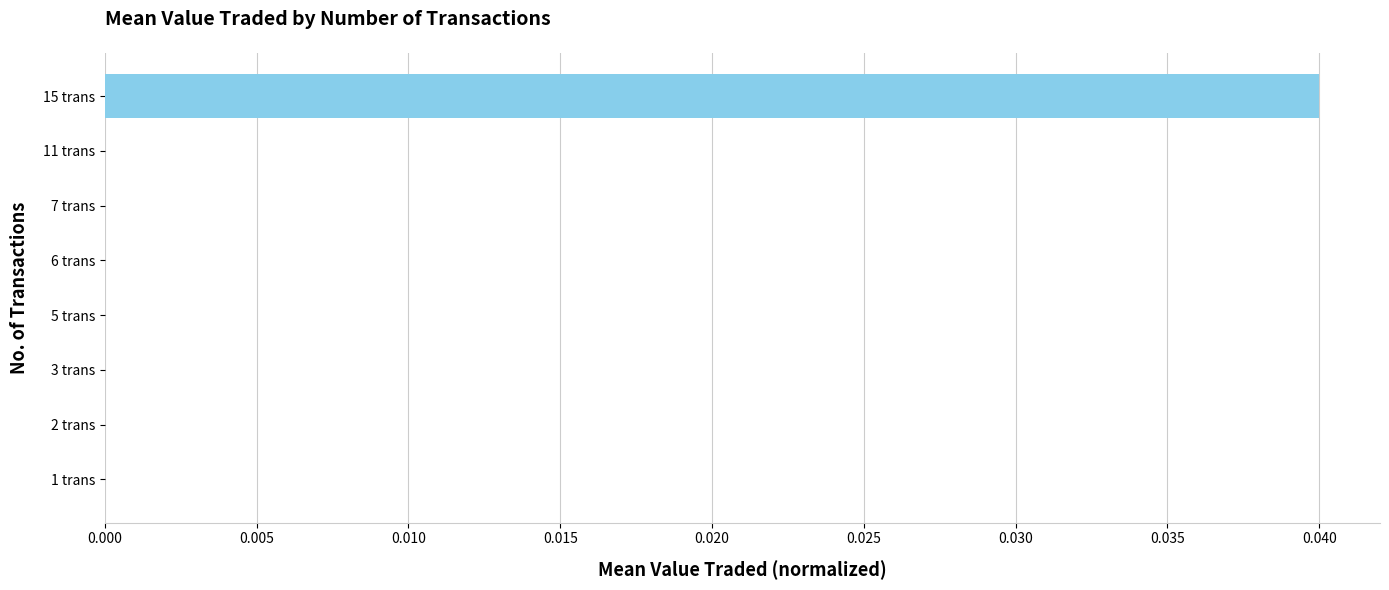

The value at 6 trans is 0.0. True or false?

True